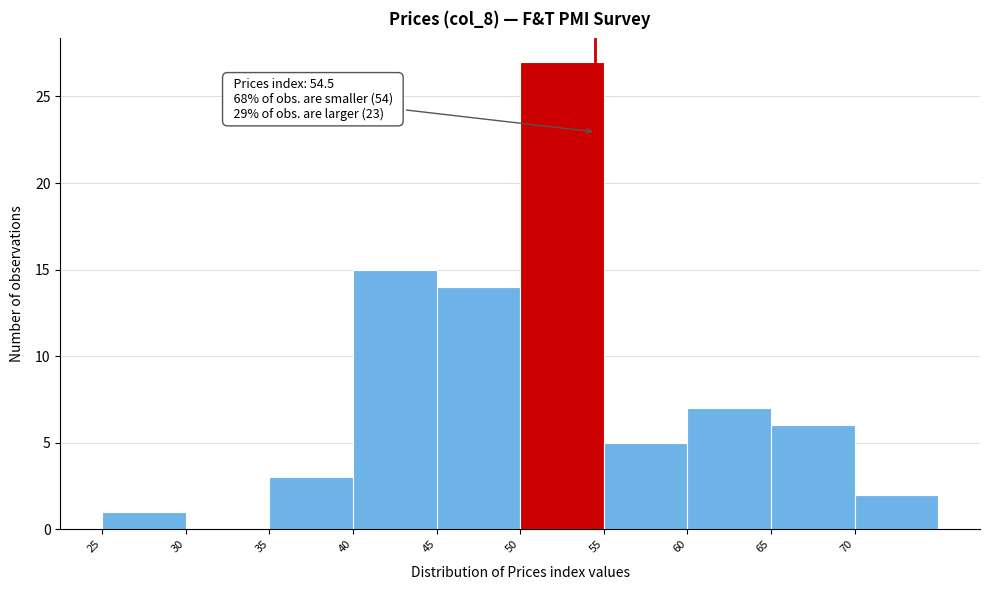

Which range on the x-axis has the tallest bar?

50 to 55